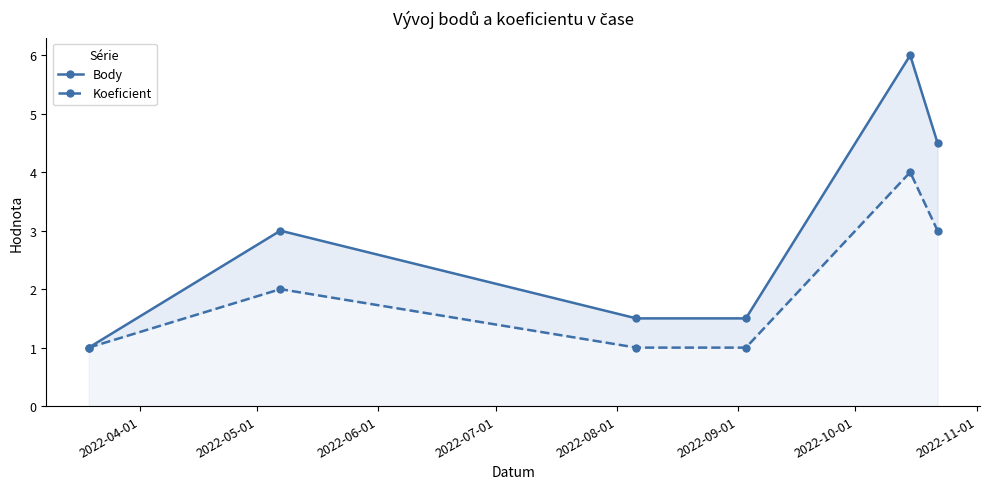

Reading left to right, transcribe all the data shown in this chart.

Body: 1.0	3.0	1.5	1.5	6.0	4.5
Koeficient: 1.0	2.0	1.0	1.0	4.0	3.0